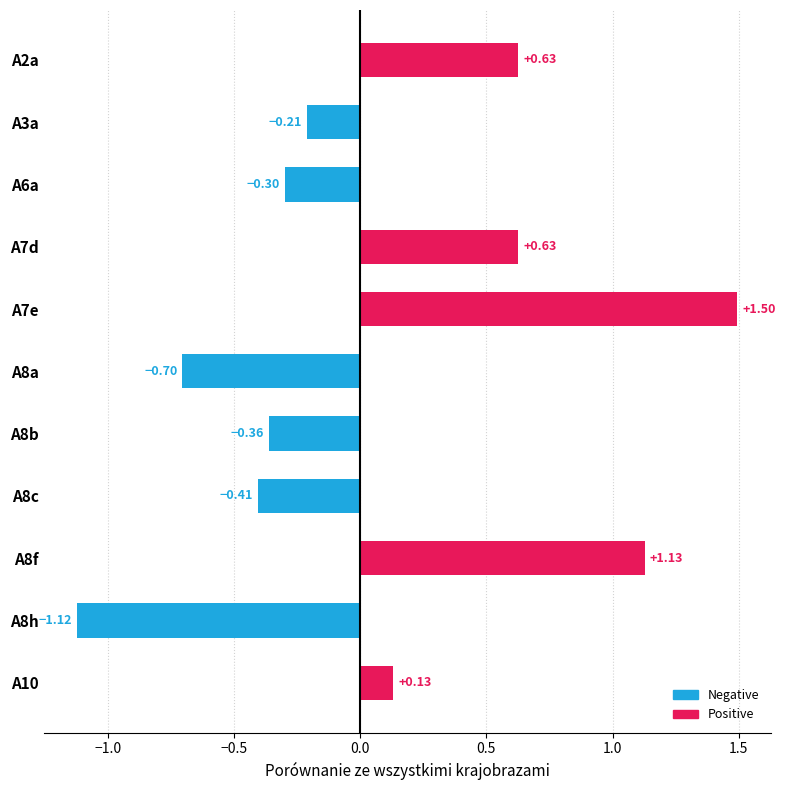

What is the change in value from A2a to A7e?

+0.9